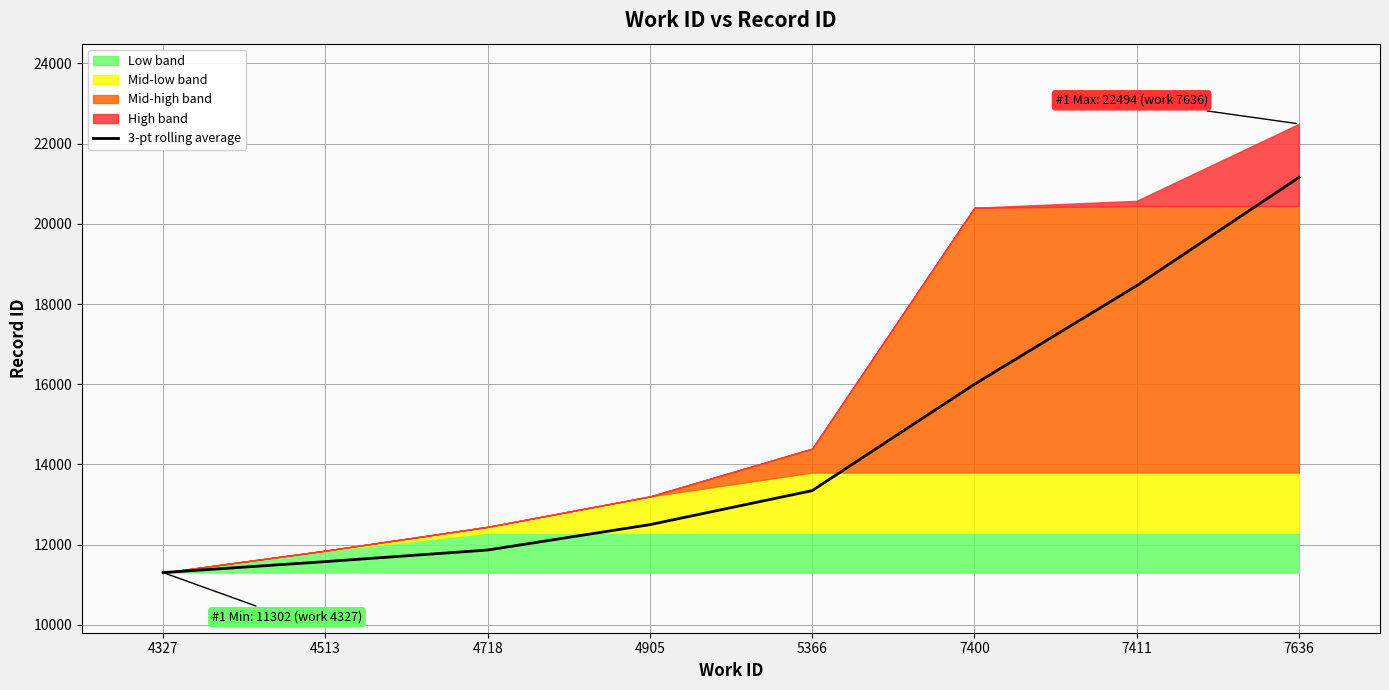

Reading right to left, what are all the values shown in this chart?

21156.7	18456.3	15998.7	13345.7	12497.7	11864.7	11575.5	11302.0